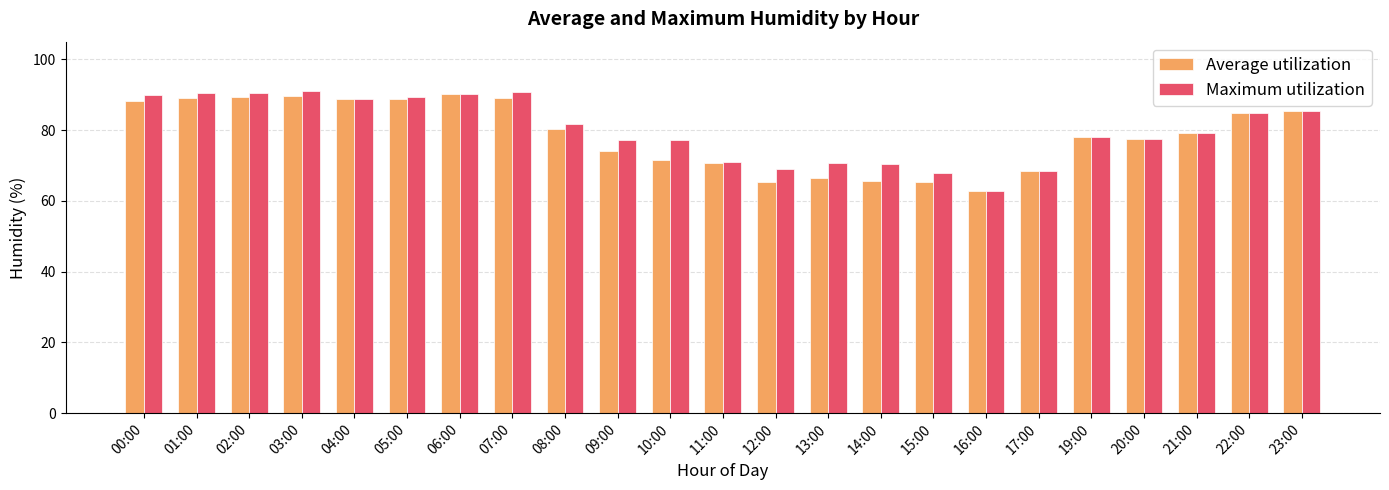

Are the bars grouped side by side (vs. stacked)?

Yes